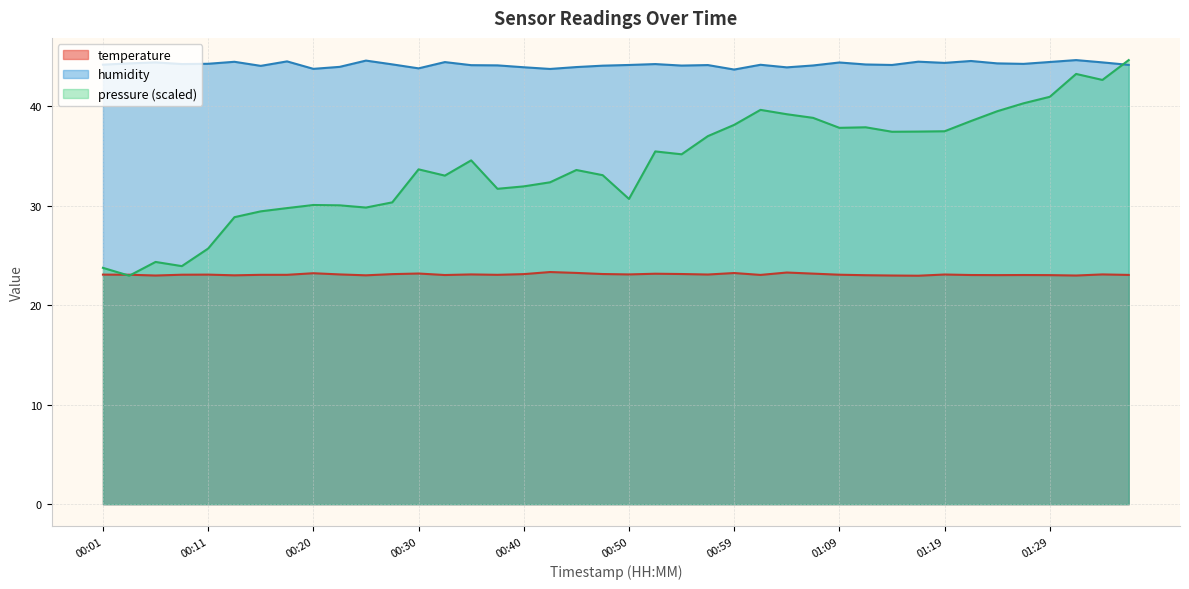

At which category is the sum across all series the highest?

01:31